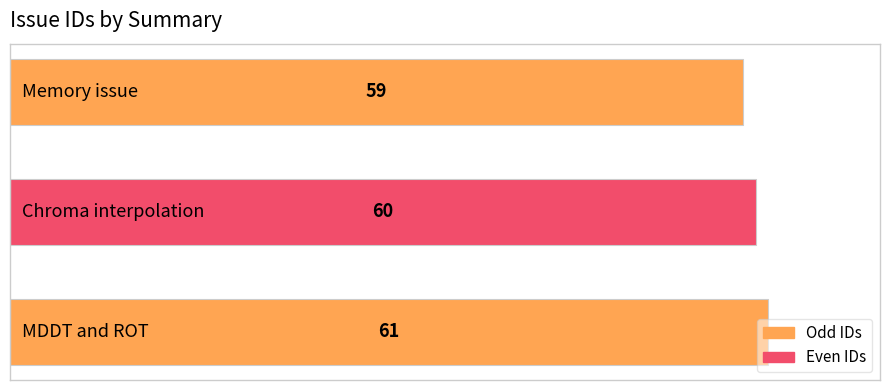

What is the sum of all values?

180